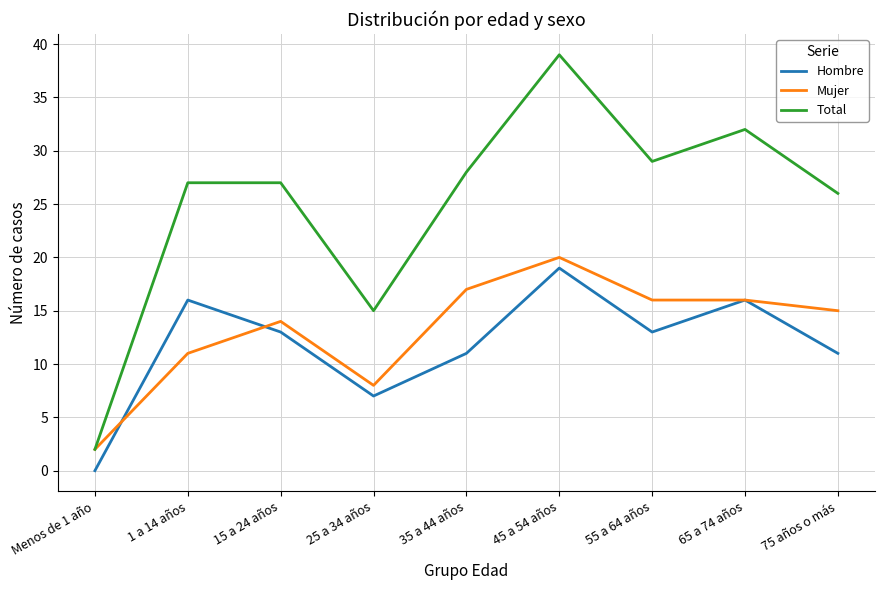

Where is the first local minimum for Total?

25 a 34 años